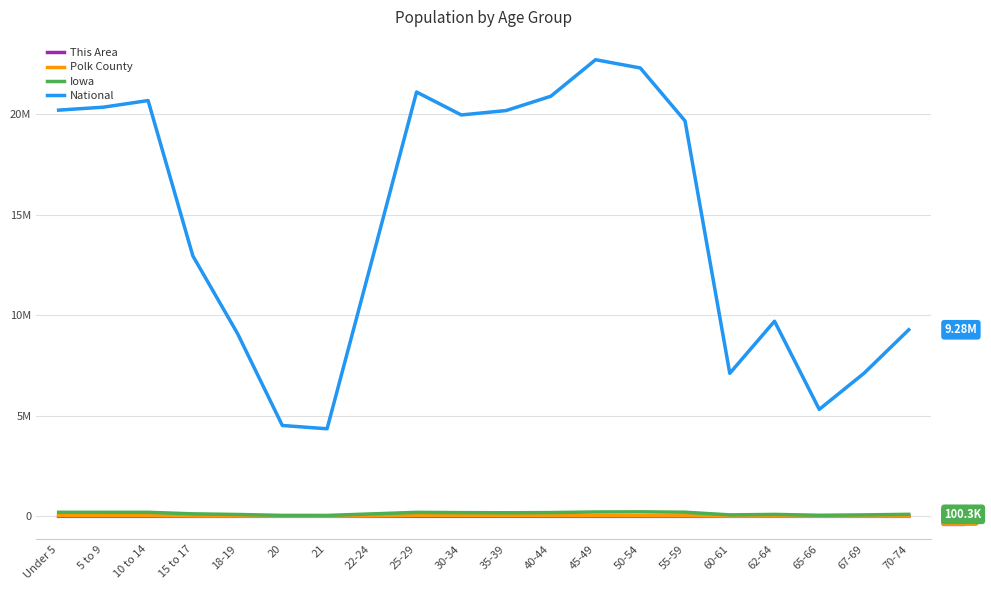

What is the label of the 18th point from the right?

10 to 14